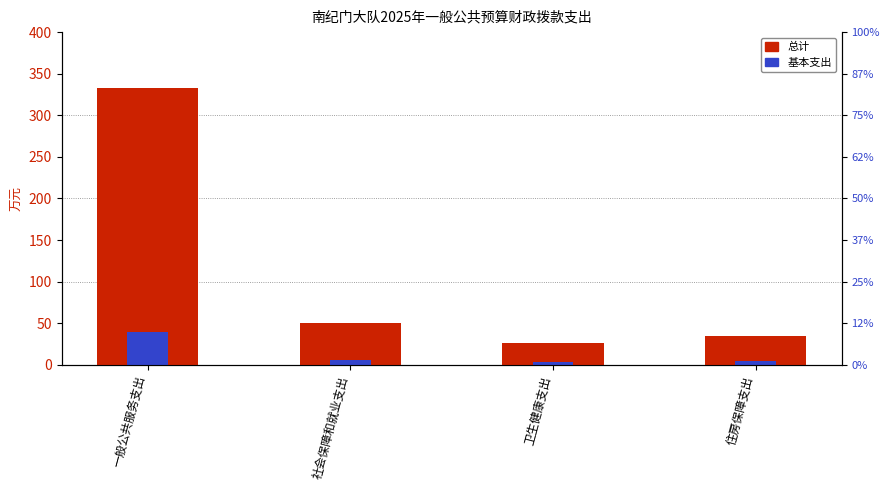

What is the greatest value displayed?

332.5